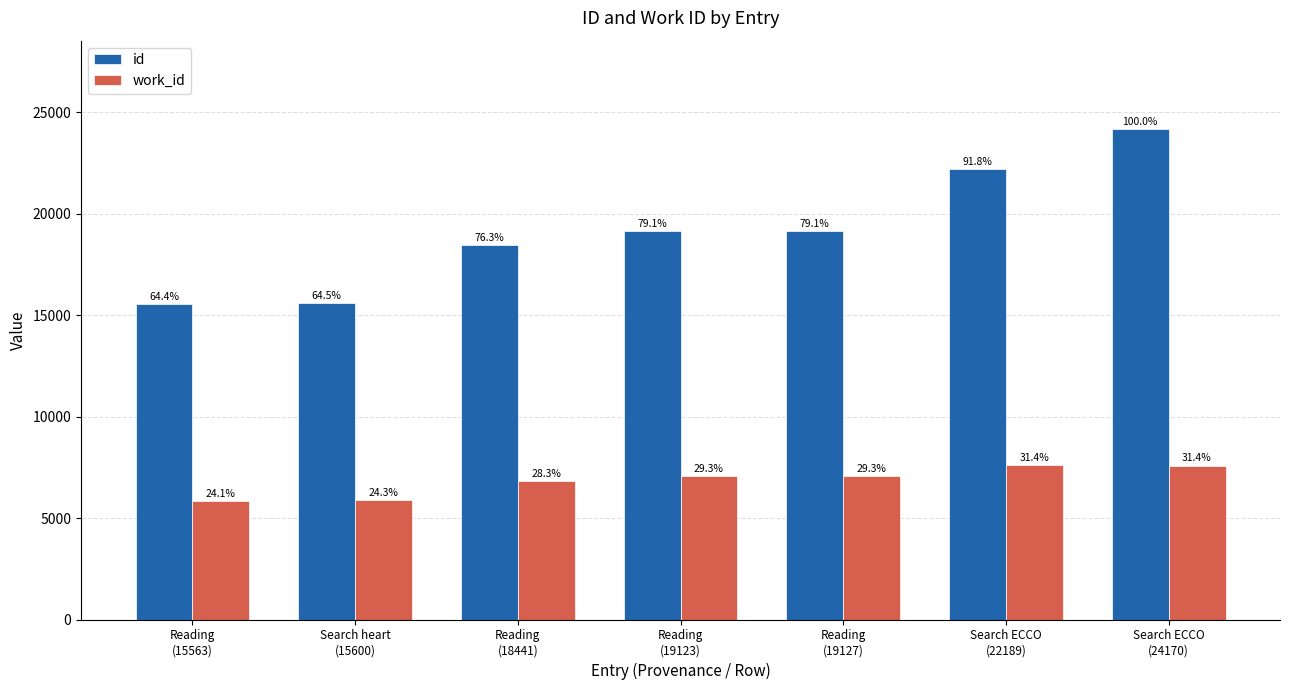

Is the value of id at Search heart
(15600) greater than the value of work_id at Search heart
(15600)?

Yes